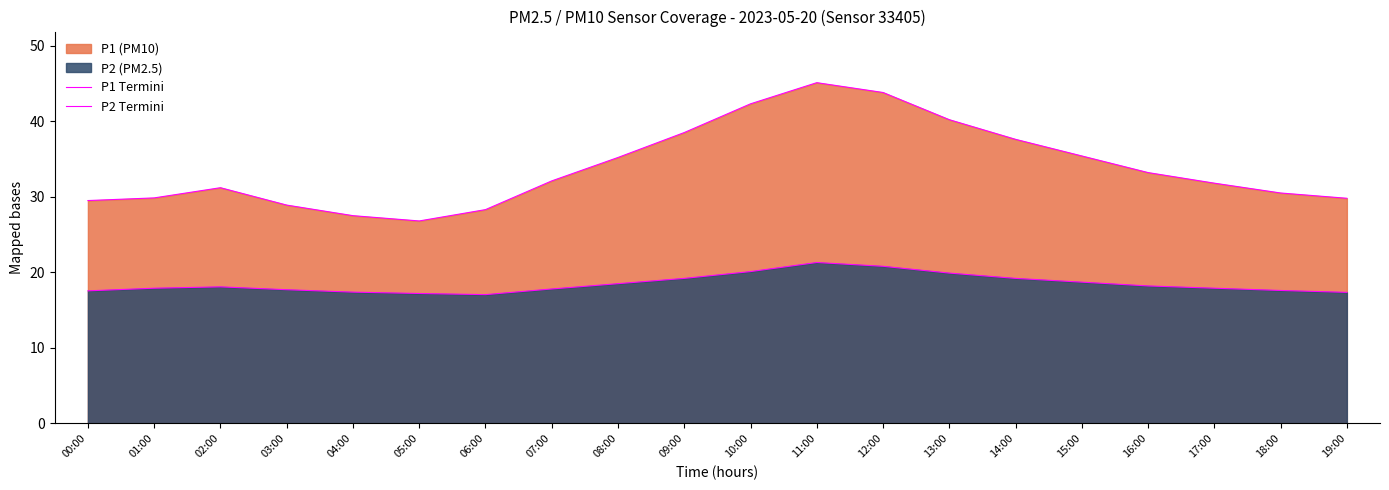

At which category does P1 edge reach its first local valley?

05:00